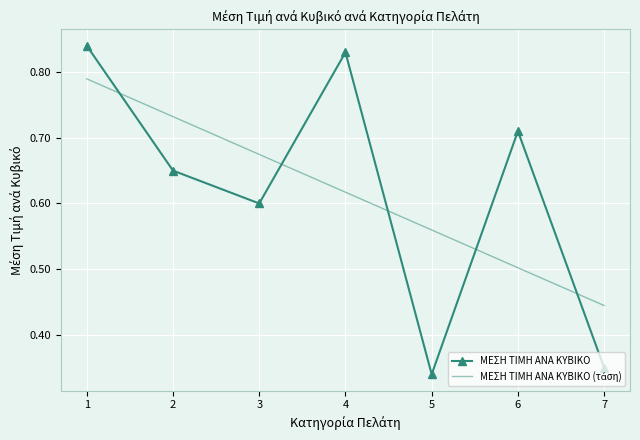

What is the total value across all series at 6?

1.2